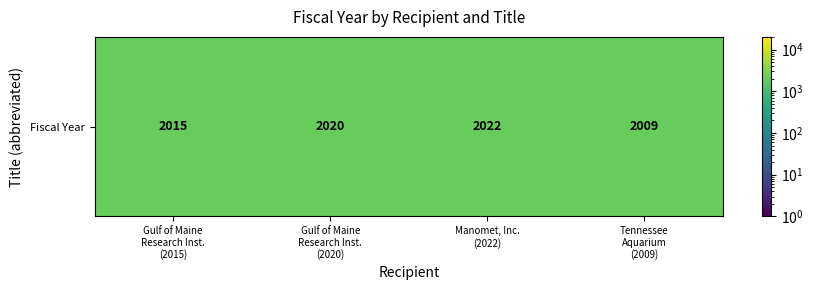

What is the difference between the maximum and minimum values?

13